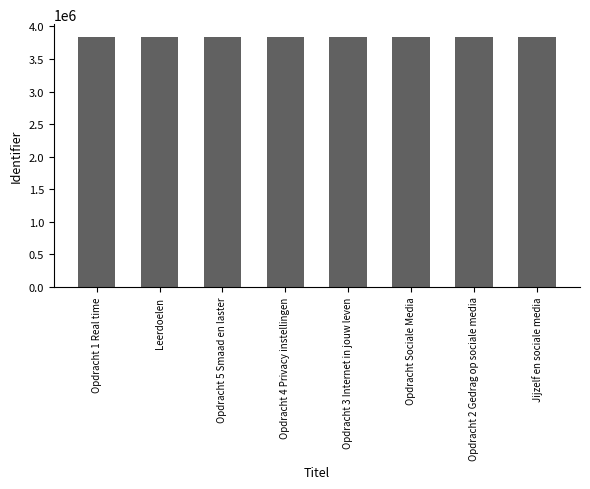

What is the change in value from Opdracht 4 Privacy instellingen to Opdracht 2 Gedrag op sociale media?

-4